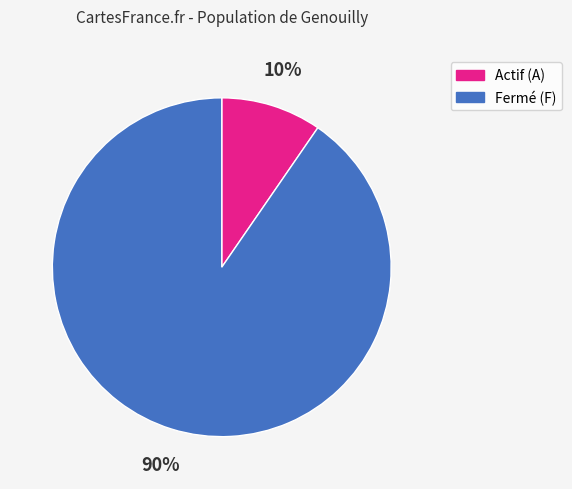

Does any single category account for the majority?

Yes